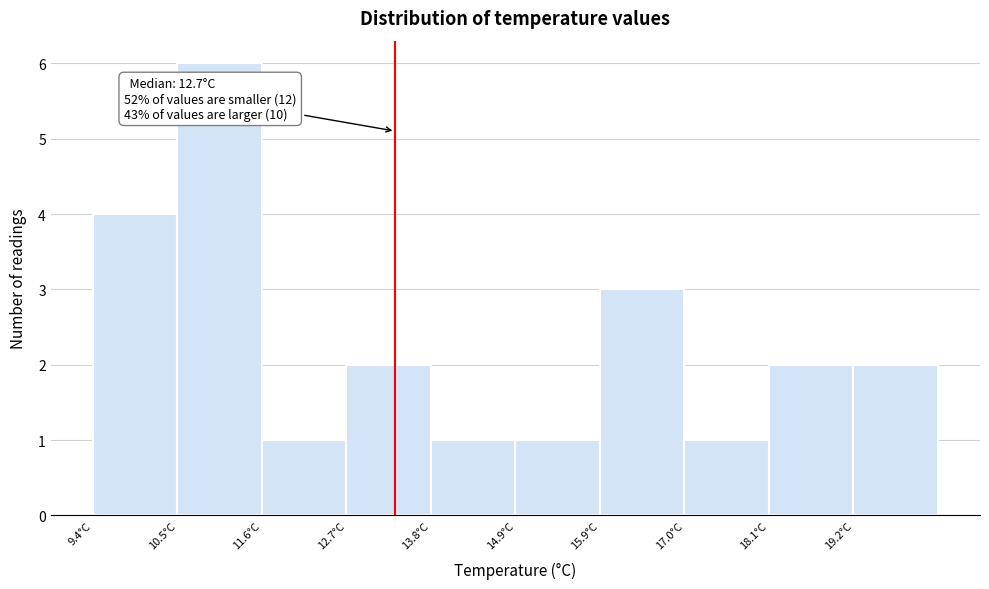

Which range on the x-axis has the tallest bar?

10.4 to 11.6